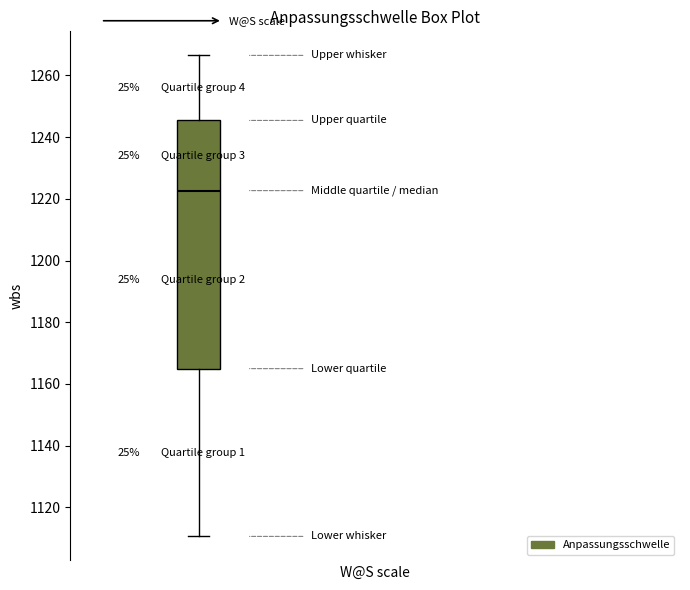

Where does the lower whisker of the box end on the y-axis? The values are not printed on the chart, so give them approximately, as read against the axis.

1110